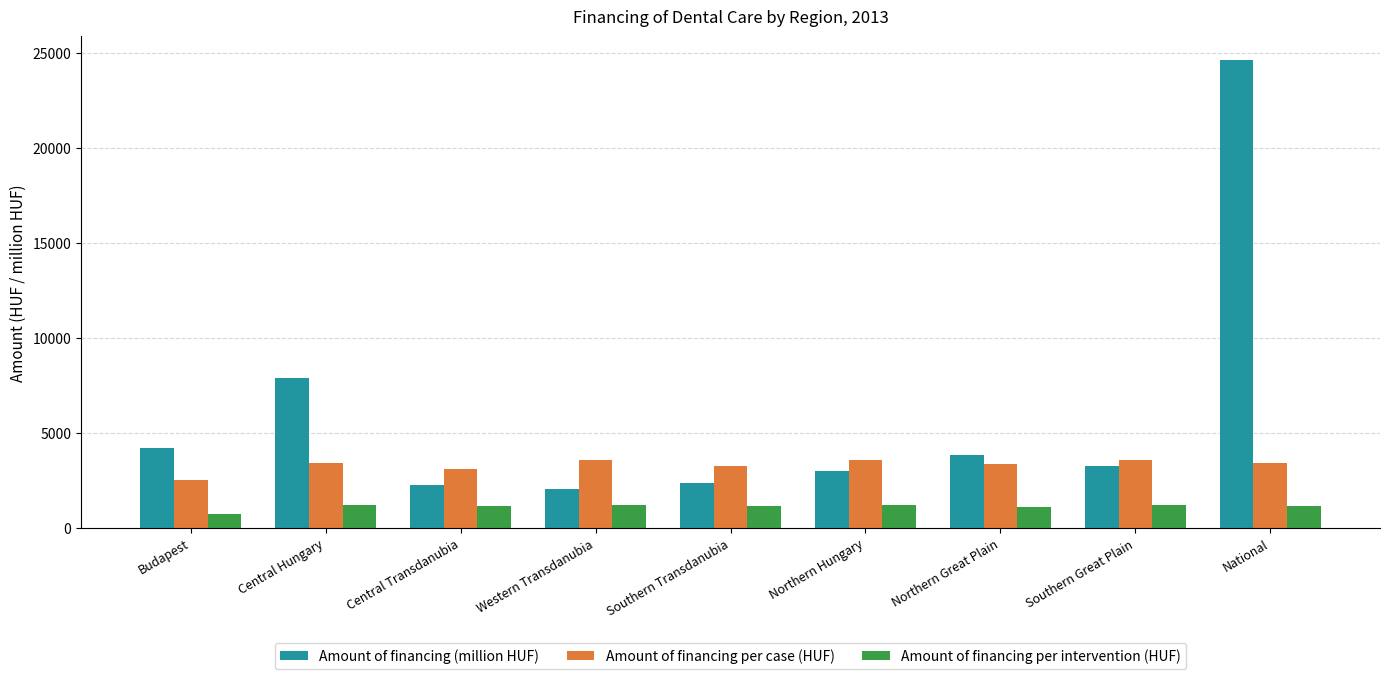

At how many categories does at least one series exceed 16861?

1